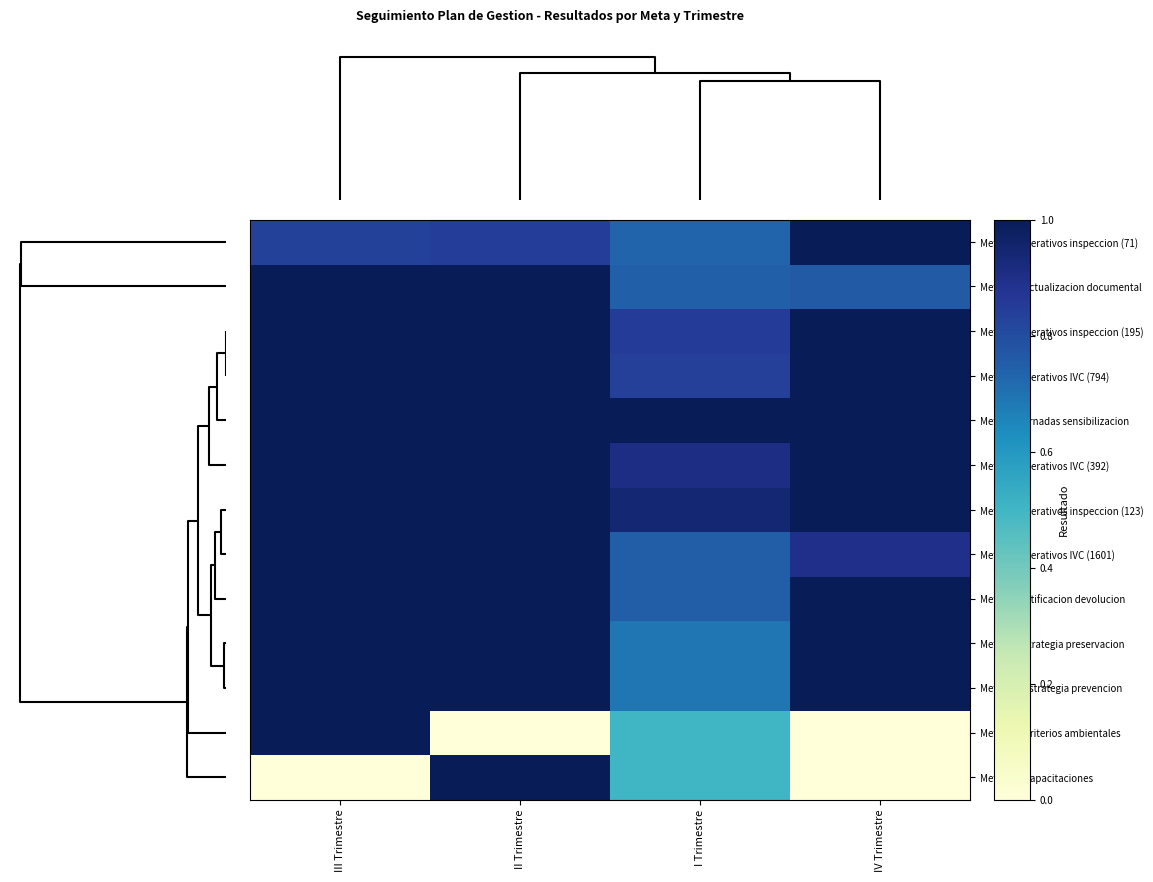

Which series has the largest range (max minus min)?

Meta T1 - Criterios ambientales